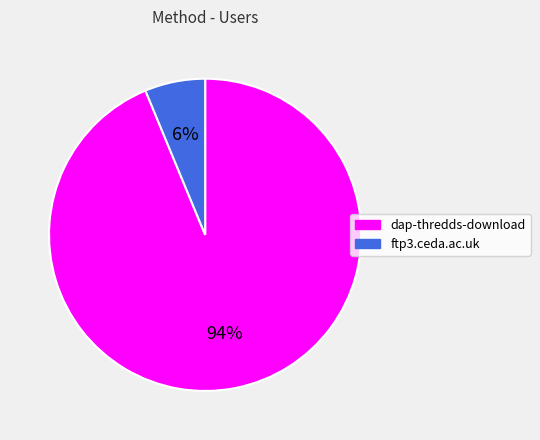

How many slices are in this pie chart?

2